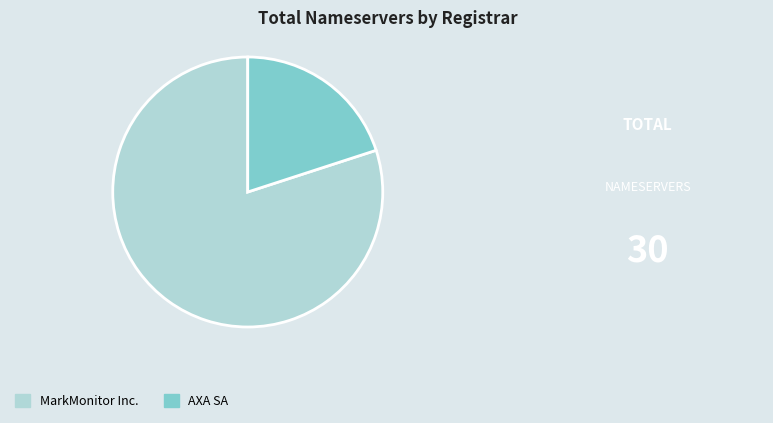

Which has a higher value, AXA SA or MarkMonitor Inc.?

MarkMonitor Inc.